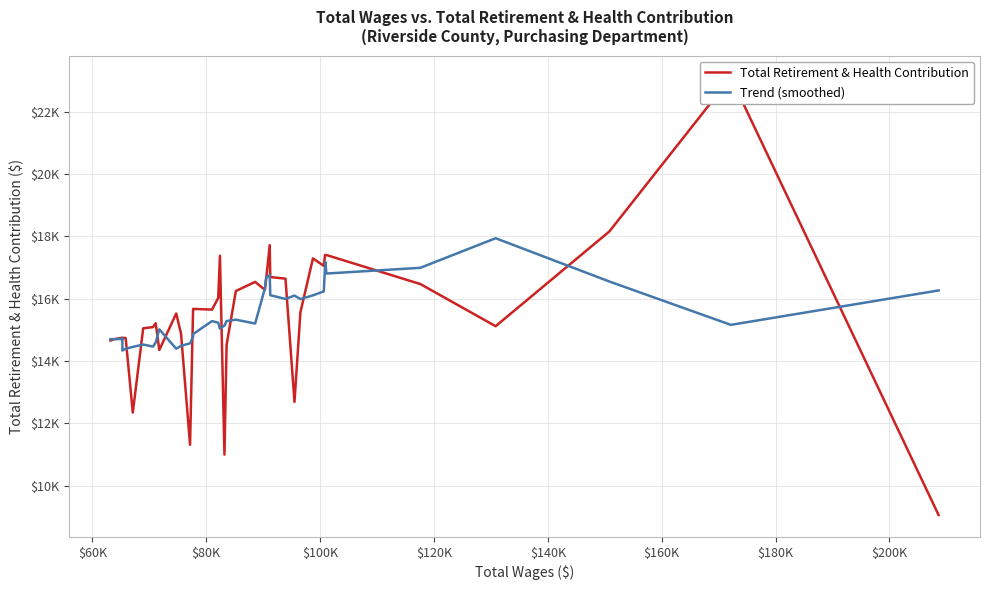

In Total Retirement & Health Contribution, how many points are lower than both neighbors (excluding endpoints)?

9